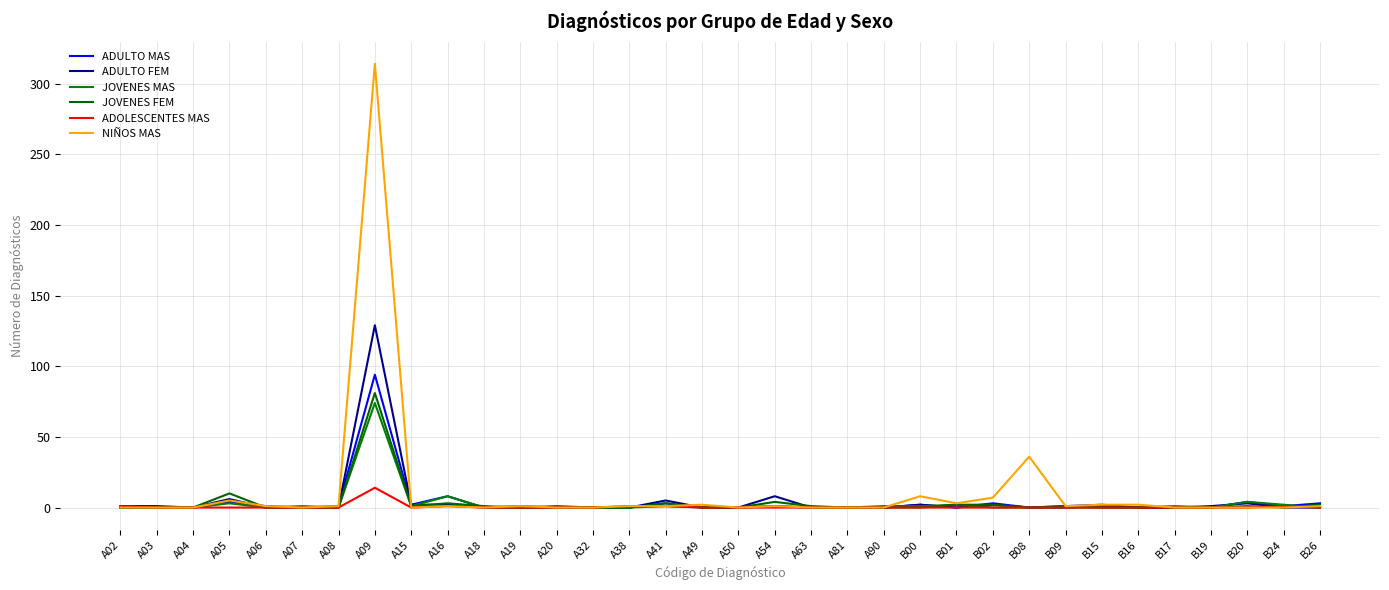

At A05, list the series in order from largest to smallest.

JOVENES FEM, ADULTO FEM, NIÑOS MAS, ADULTO MAS, JOVENES MAS, ADOLESCENTES MAS